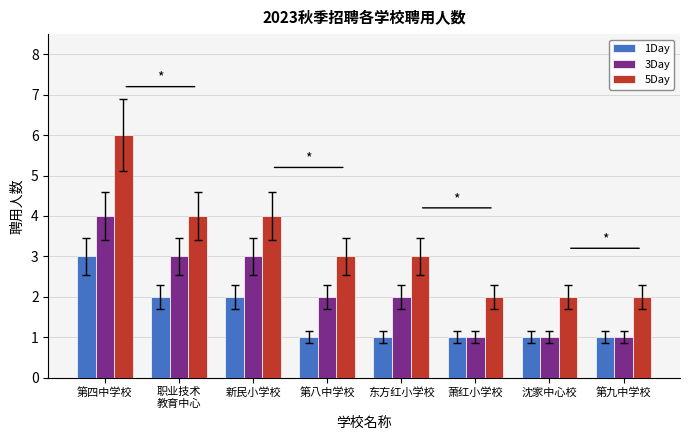

List the series in order of their overall mean, lowest first.

1Day, 3Day, 5Day